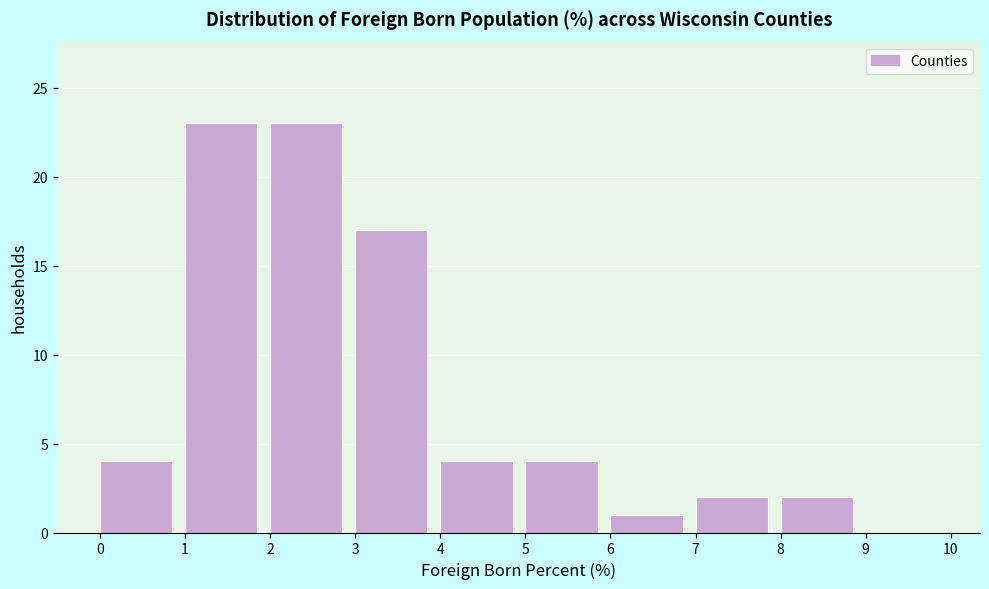

What is the height of the bar covering 4 to 5 on the x-axis? The values are not printed on the chart, so give them approximately, as read against the axis.

4